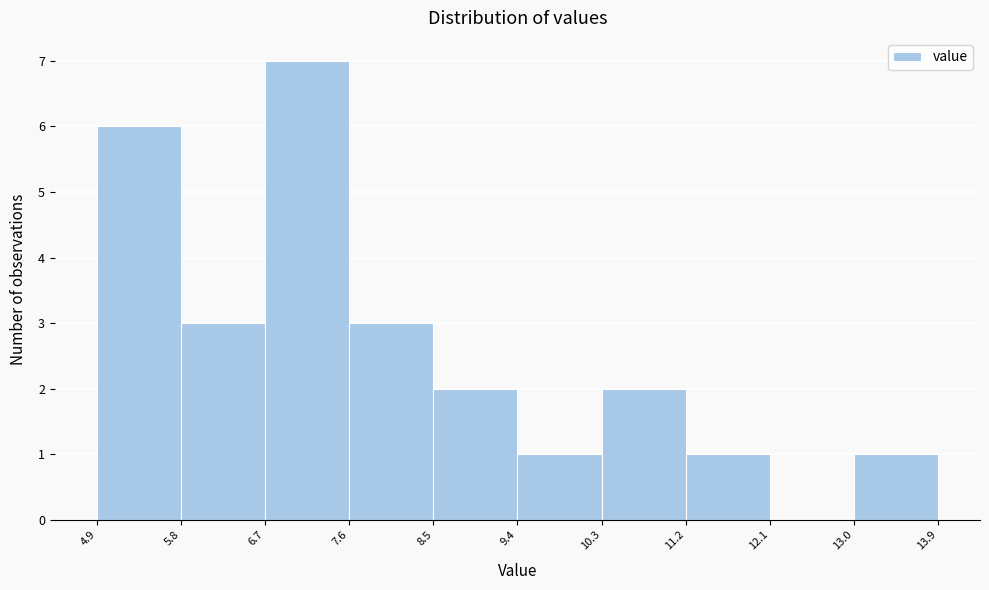

Reading left to right, list every bar in this chart as the range it spans on the x-axis followed by its height. The values are not printed on the chart, so give them approximately, as read against the axis.

4.9 to 5.8: 6
5.8 to 6.7: 3
6.7 to 7.6: 7
7.6 to 8.5: 3
8.5 to 9.4: 2
9.4 to 10.3: 1
10.3 to 11.2: 2
11.2 to 12.1: 1
12.1 to 13.0: 0
13.0 to 13.9: 1